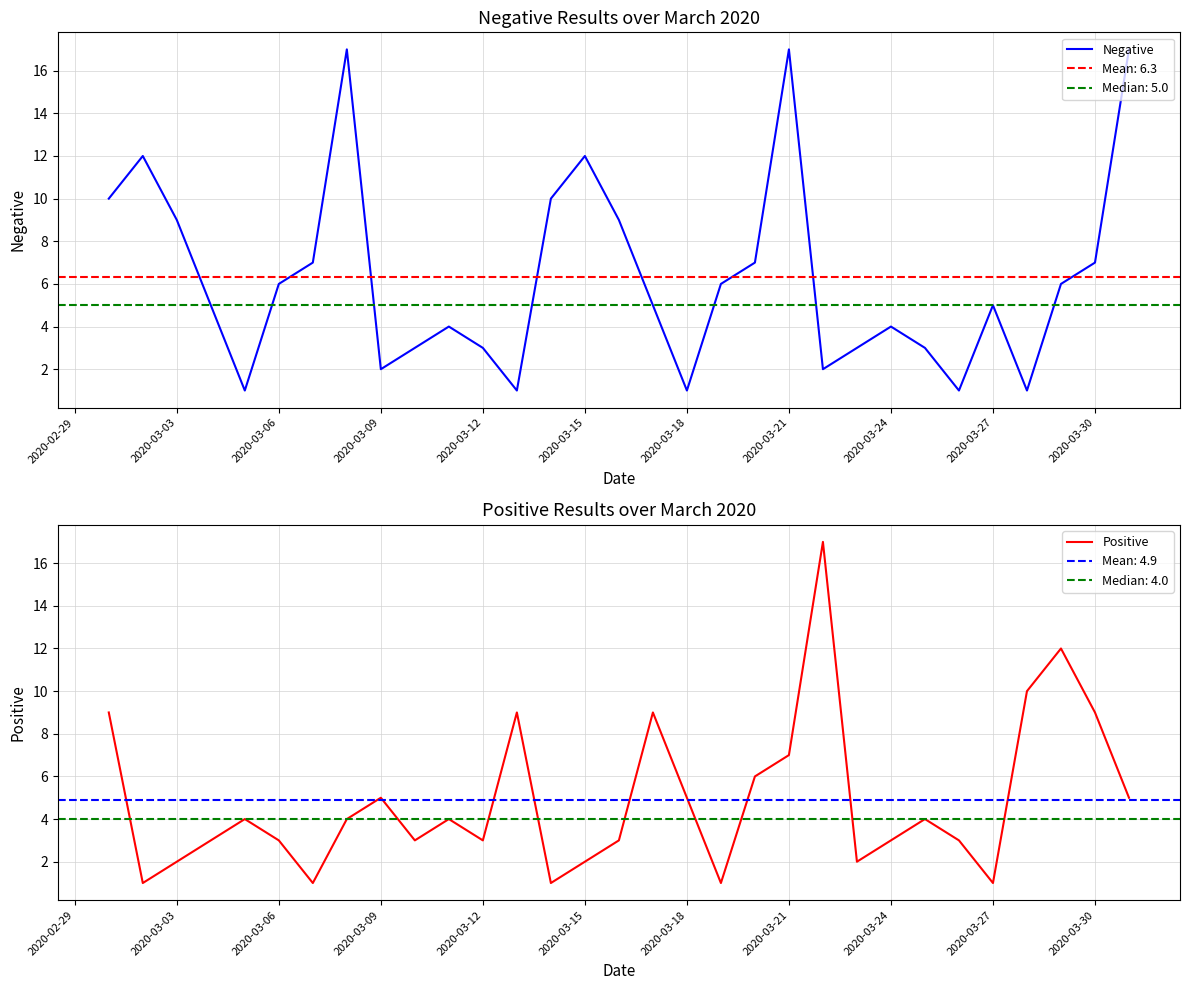

How many data points does each series have?

31